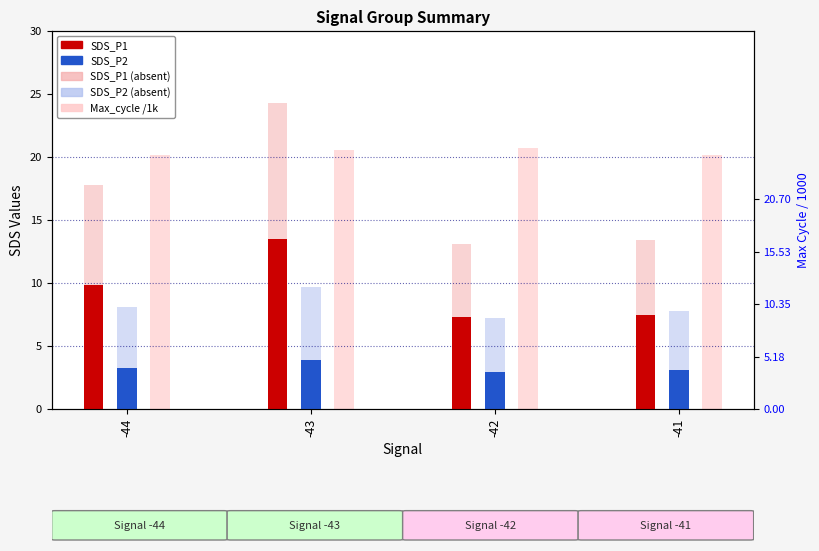

What is the average value of the SDS_P1 series?

9.5